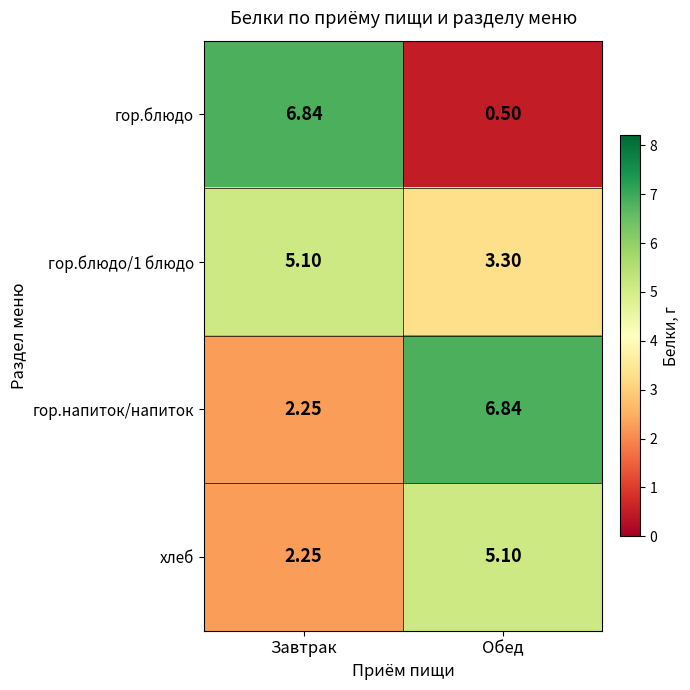

Which label corresponds to the smallest value in the chart?

Обед